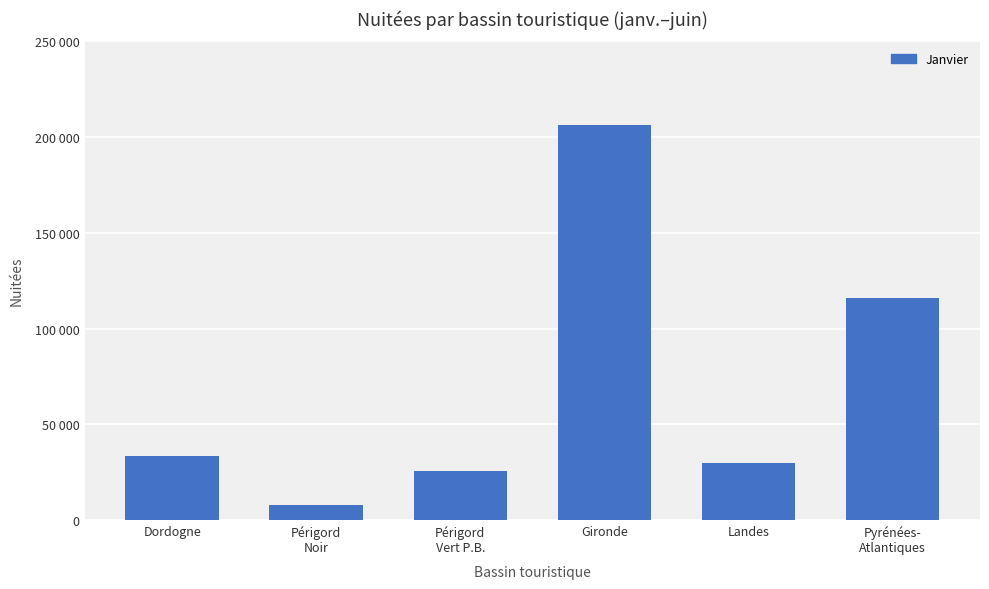

Reading right to left, what are all the values shown in this chart?

115770	29932	206212	25754	7683	33437